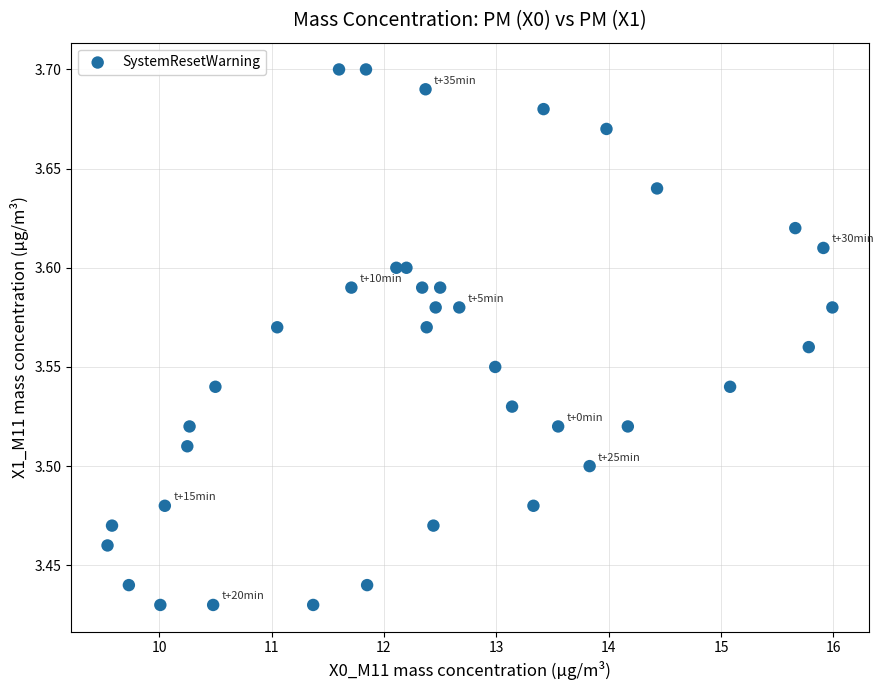

What is the range of X values (max minus min)?

6.5